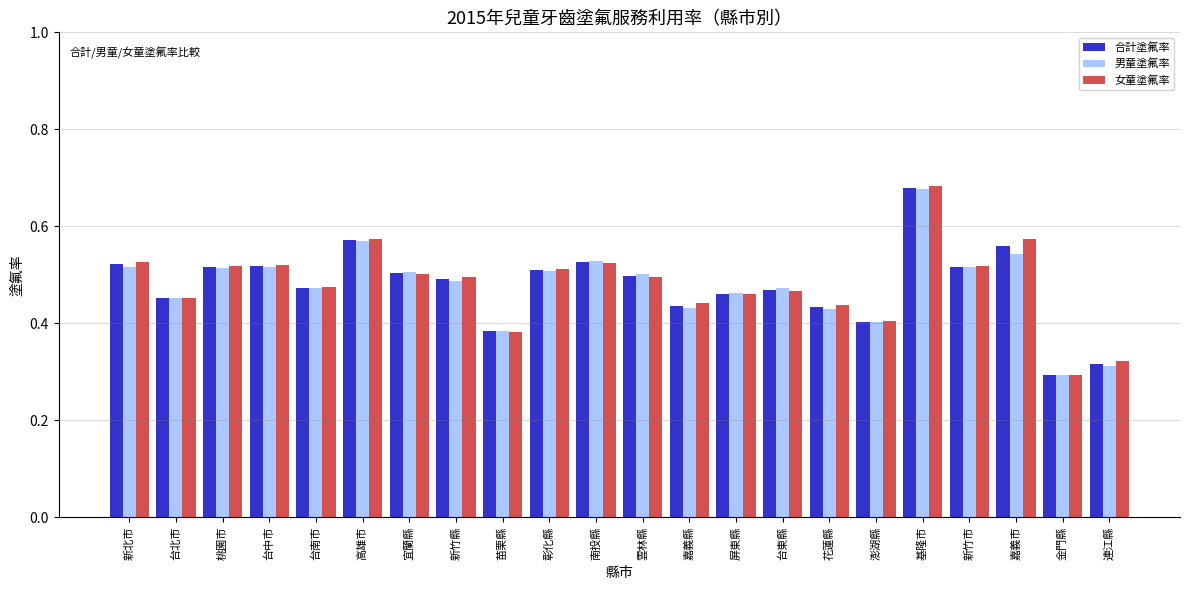

What is the sum of all 合計塗氟率 values?

10.5